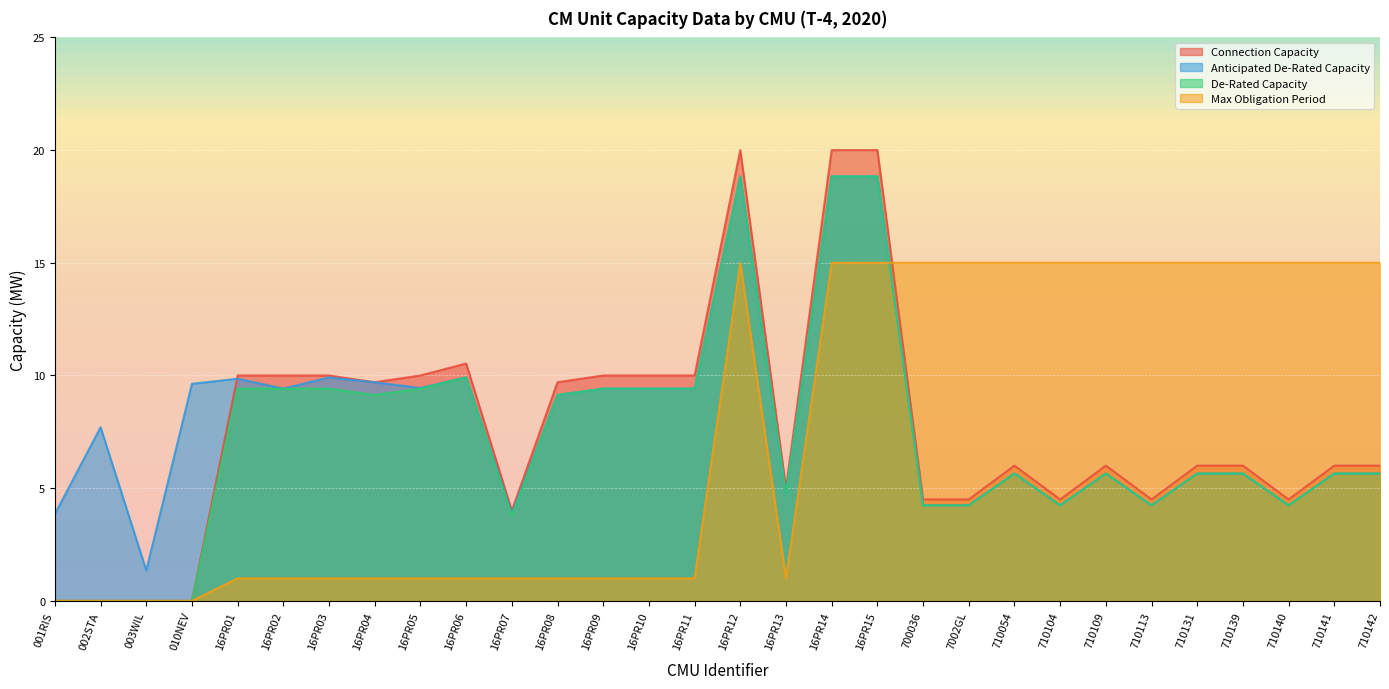

The De-Rated Capacity series shows 3.8 at 16PR07. True or false?

True